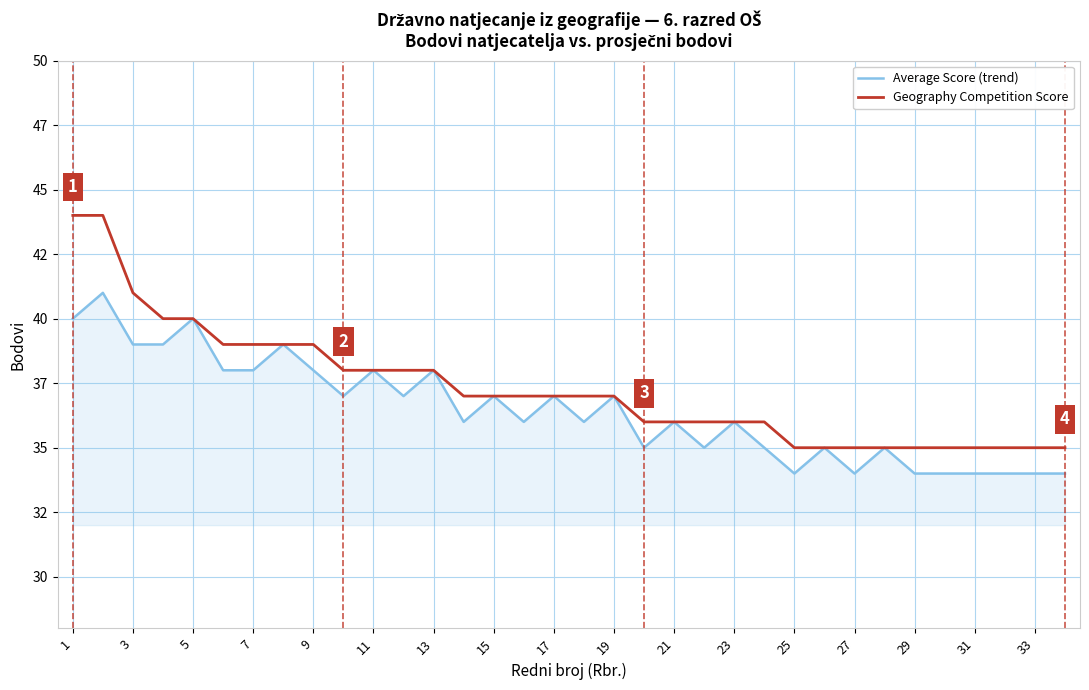

What are all the series names shown in the legend?

Average Score (trend), Geography Competition Score